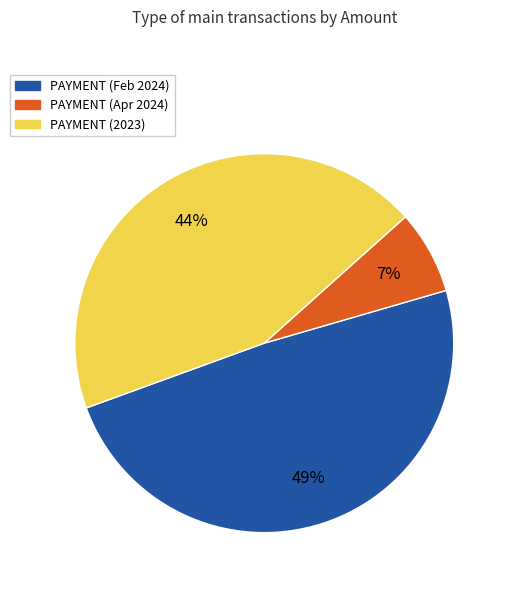

How many slices are in this pie chart?

3